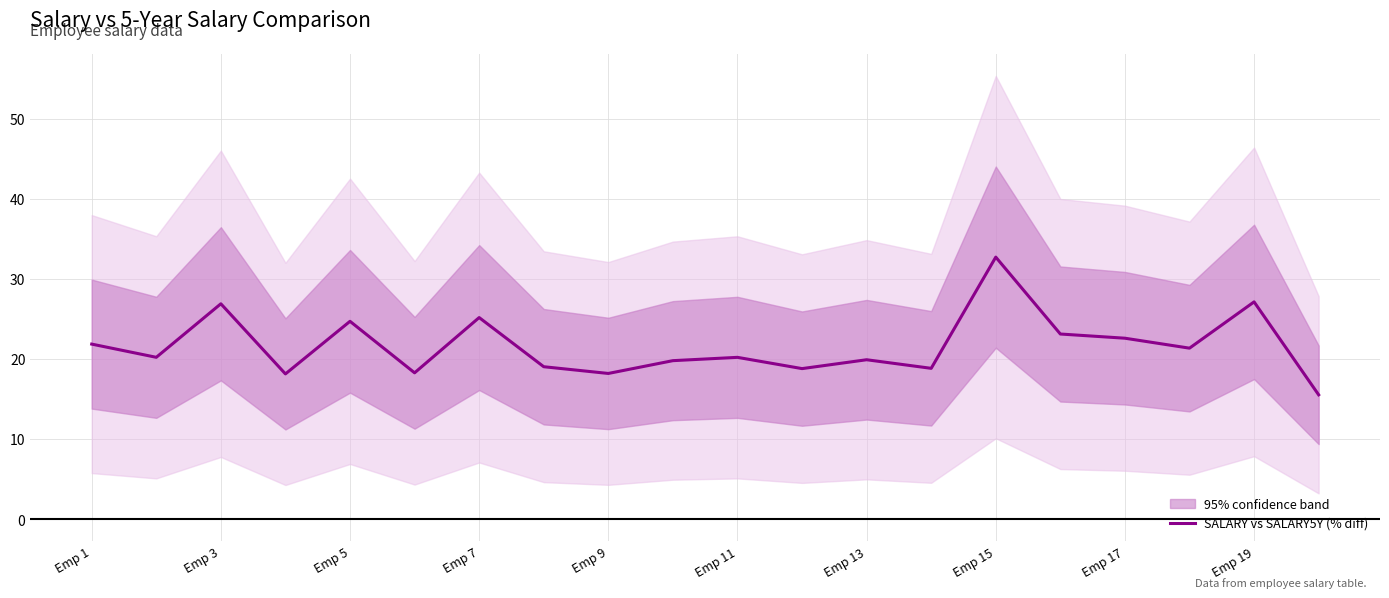

Which category has the highest value in the SALARY vs SALARY5Y (% diff) series?

Emp 15